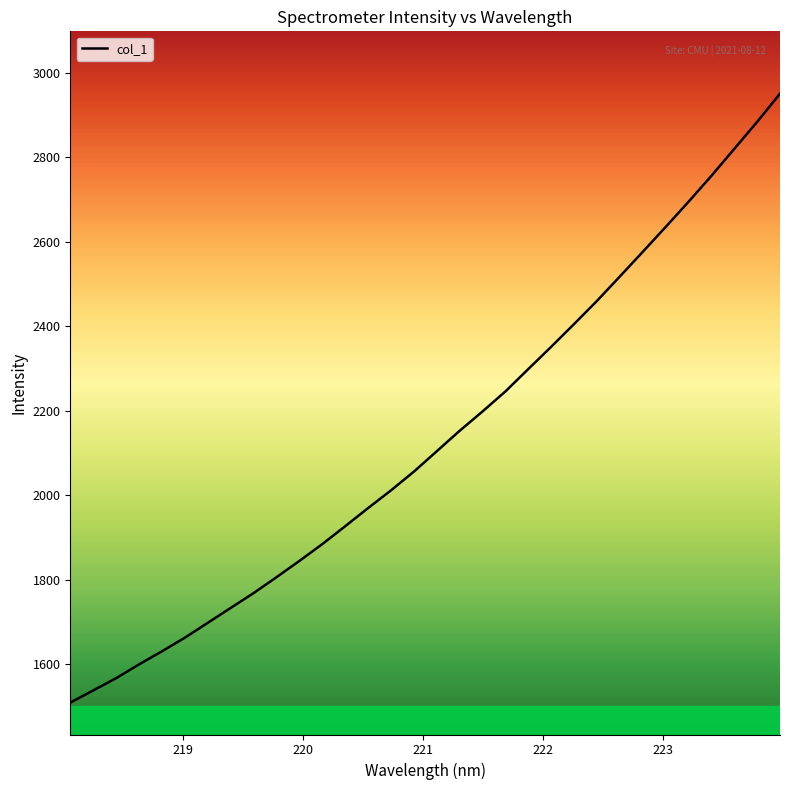

What is the maximum value shown in the chart?

2950.7